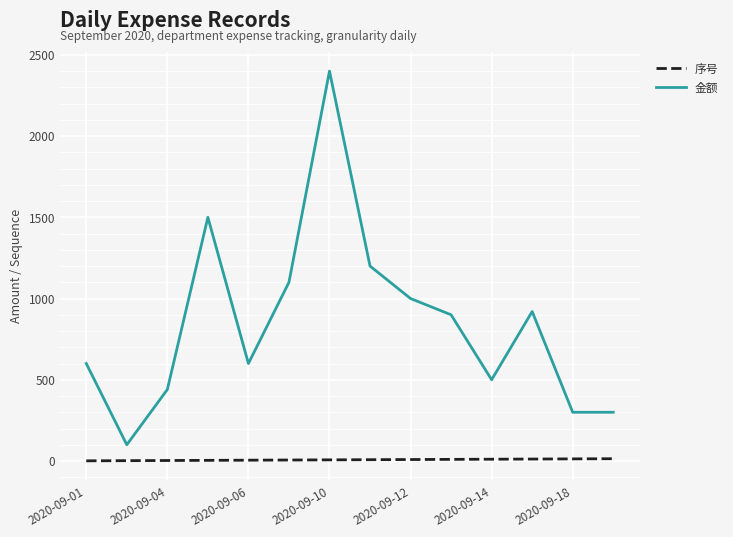

True or false: 金额 and 序号 intersect in this chart.

False